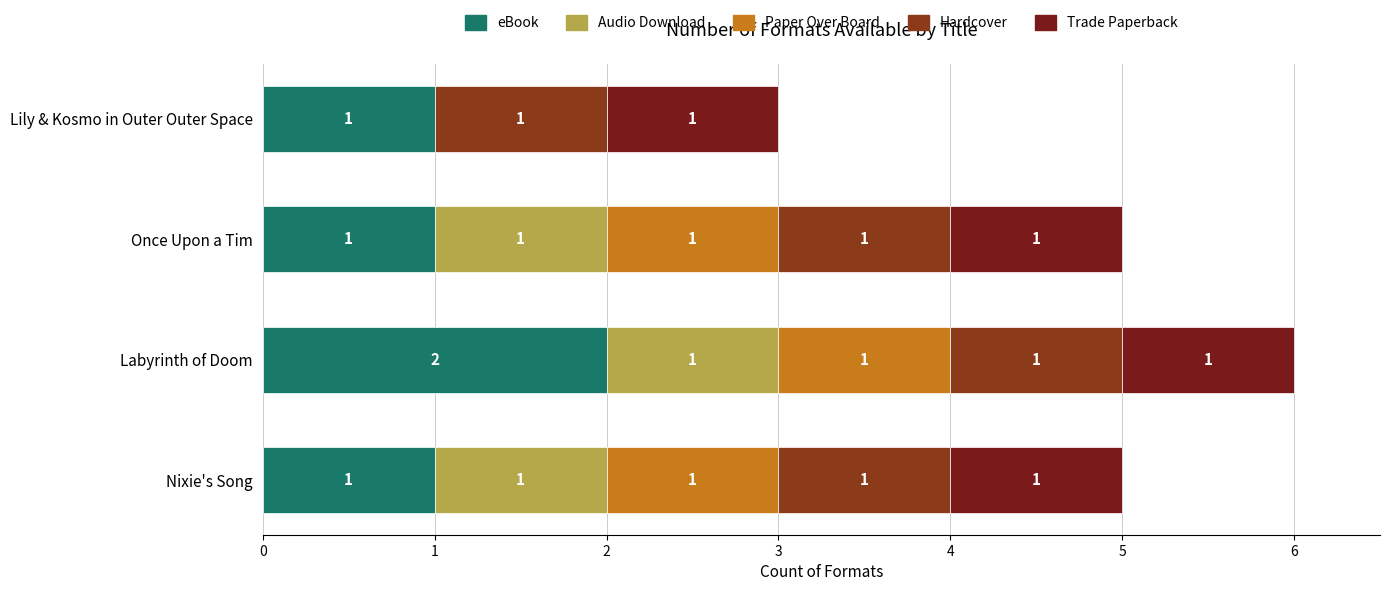

How many data points in eBook are above 1?

1